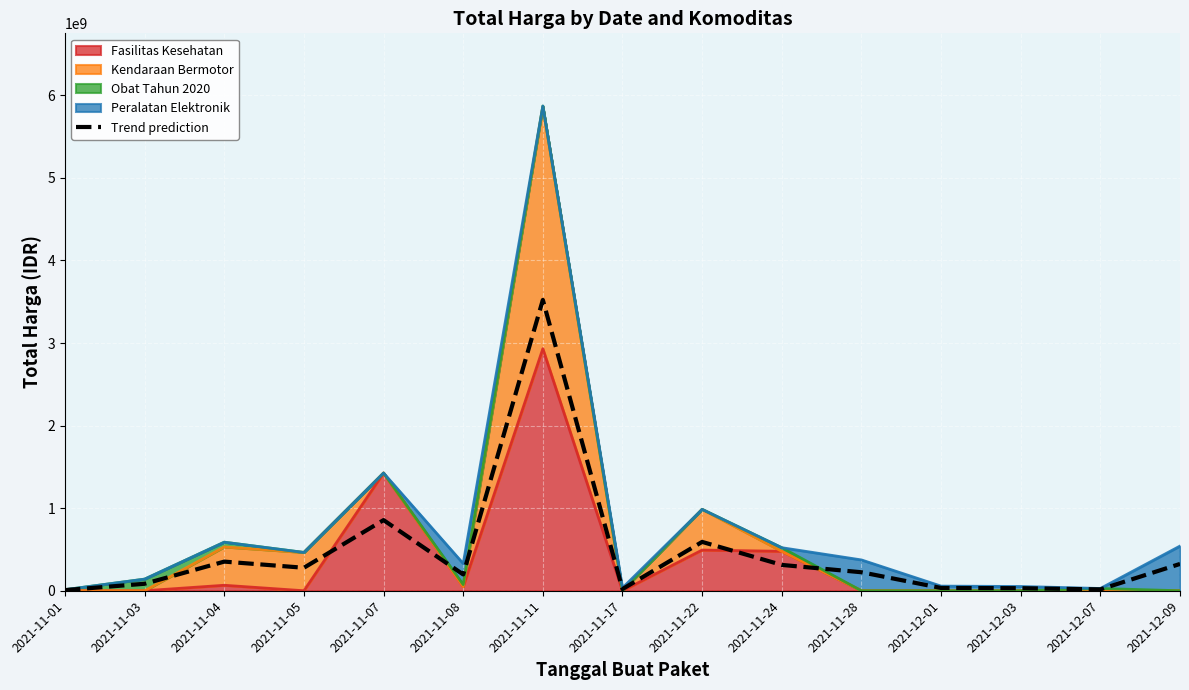

Reading left to right, transcribe all the data shown in this chart.

2021-11-01=7672500	2021-11-03=84487962	2021-11-04=352857705	2021-11-05=278401260	2021-11-07=855520740	2021-11-08=197474400	2021-11-11=3522315144	2021-11-17=20575200	2021-11-22=591600000	2021-11-24=312875520	2021-11-28=224042400	2021-12-01=33691680	2021-12-03=30960600	2021-12-07=16447200	2021-12-09=324642600